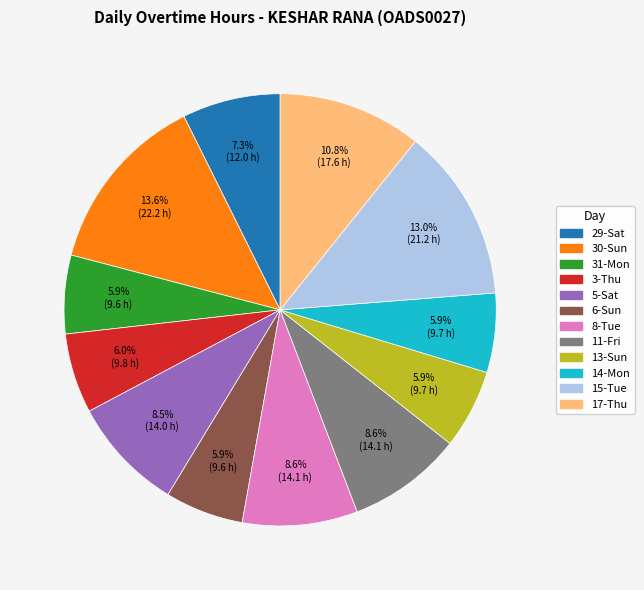

Is there a majority slice in this chart?

No